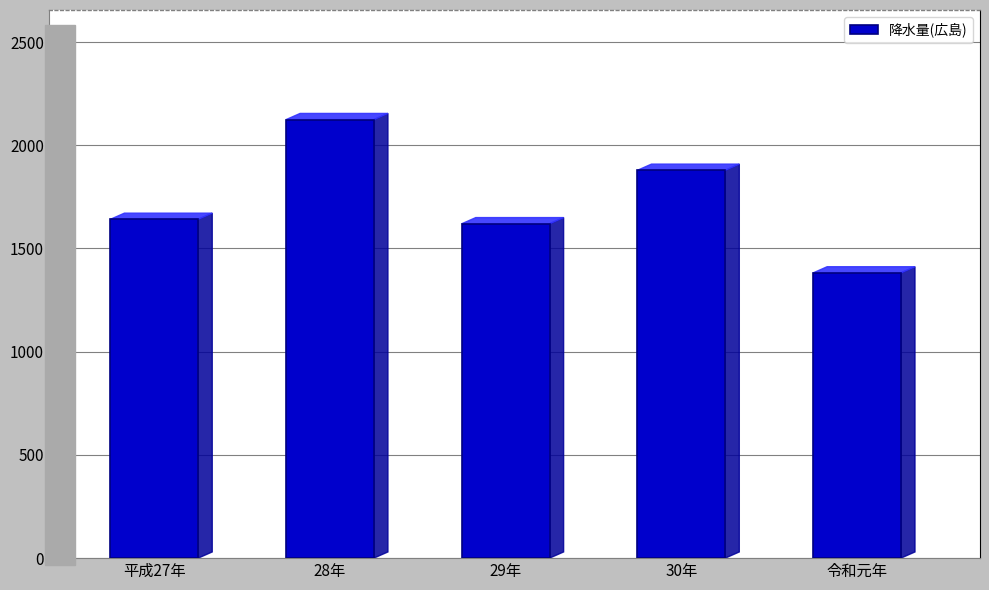

Does the chart contain any negative values?

No